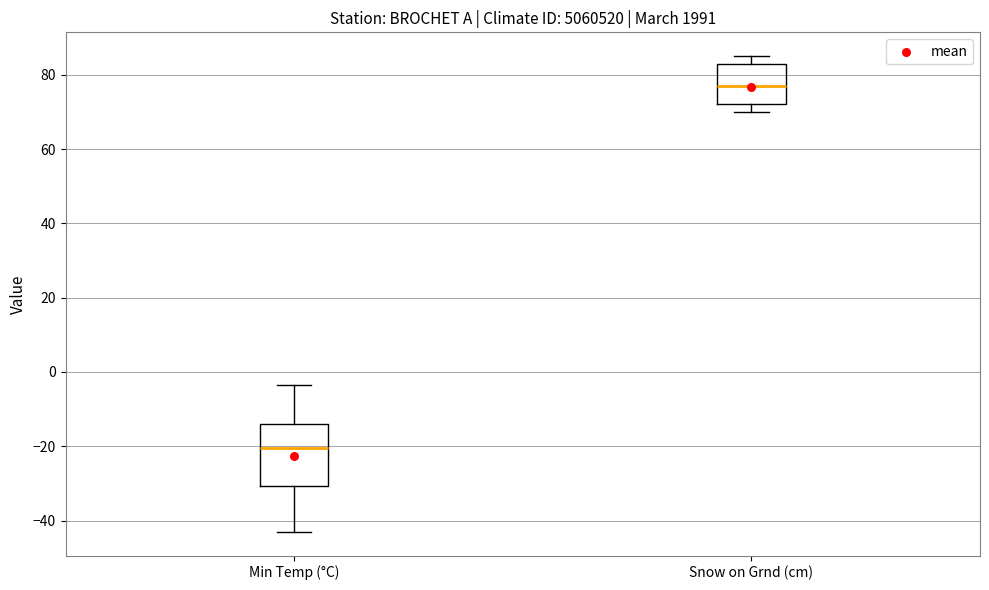

Reading left to right, transcribe this box plot: for each box, give where its median line is, the range the box spans, and where its two whiskers end, as read against the y-axis. The values are not printed on the chart, so give them approximately, as read against the axis.

Min Temp (°C): median -20, box -30 to -14, whiskers -42 to -4
Snow on Grnd (cm): median 78, box 72 to 84, whiskers 70 to 86